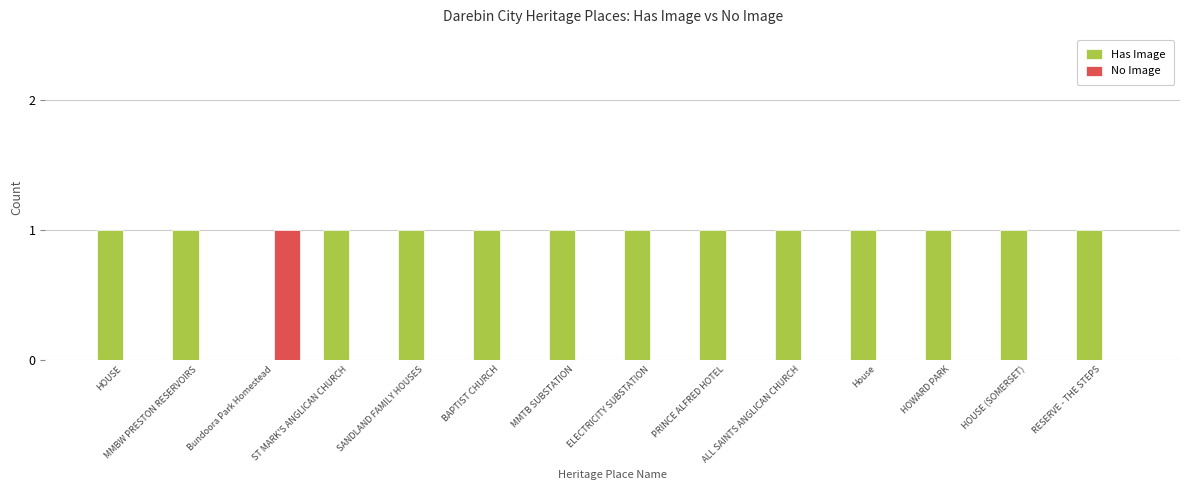

Which series has the largest total across all categories?

Has Image